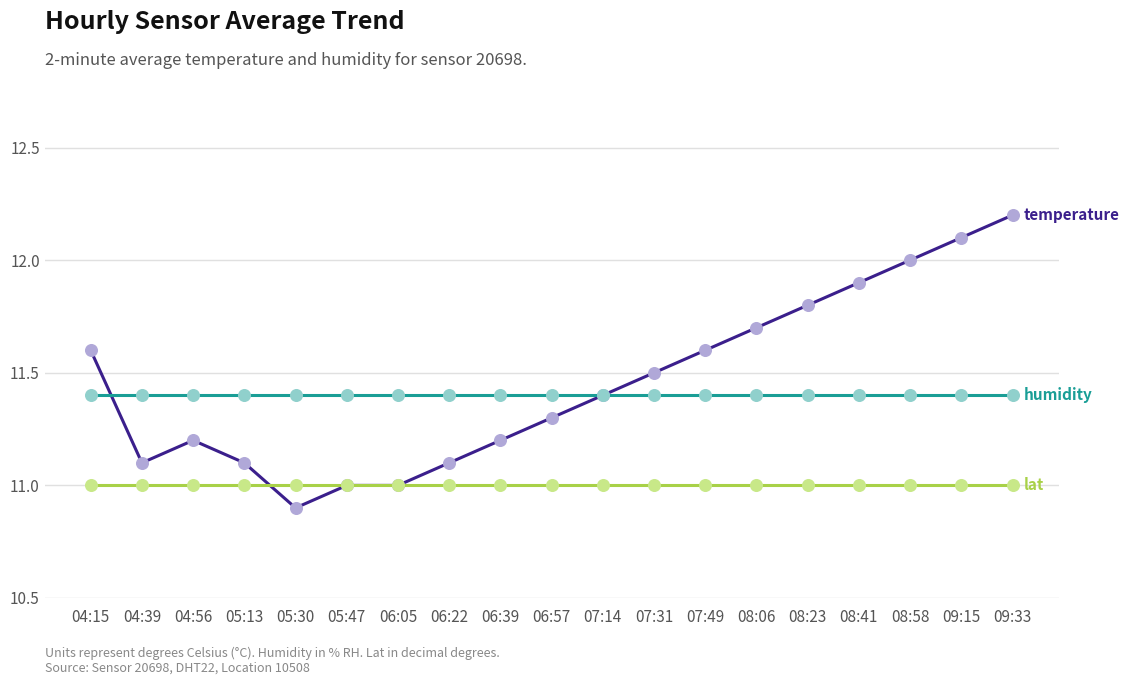

What is the total value across all series at 09:33?

34.6